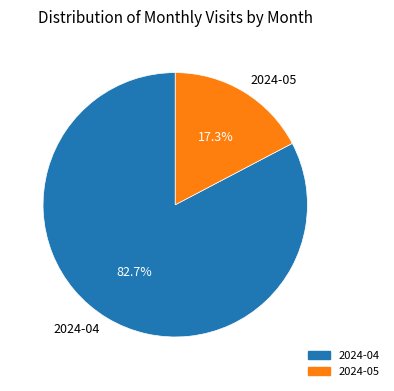

The 2024-05 slice represents 7% of the pie. True or false?

False